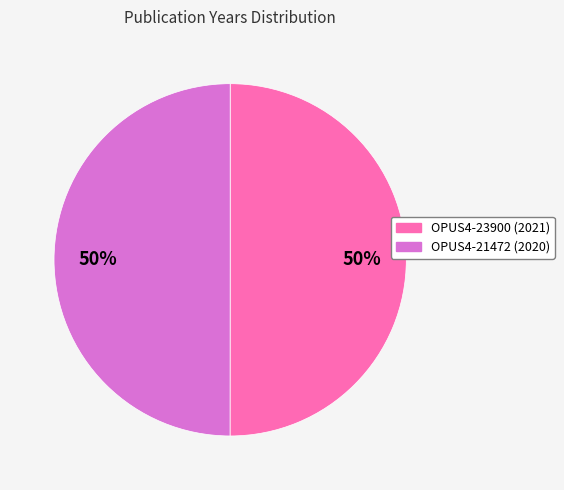

What is the ratio of the value at OPUS4-23900 to the value at OPUS4-21472?

1.0